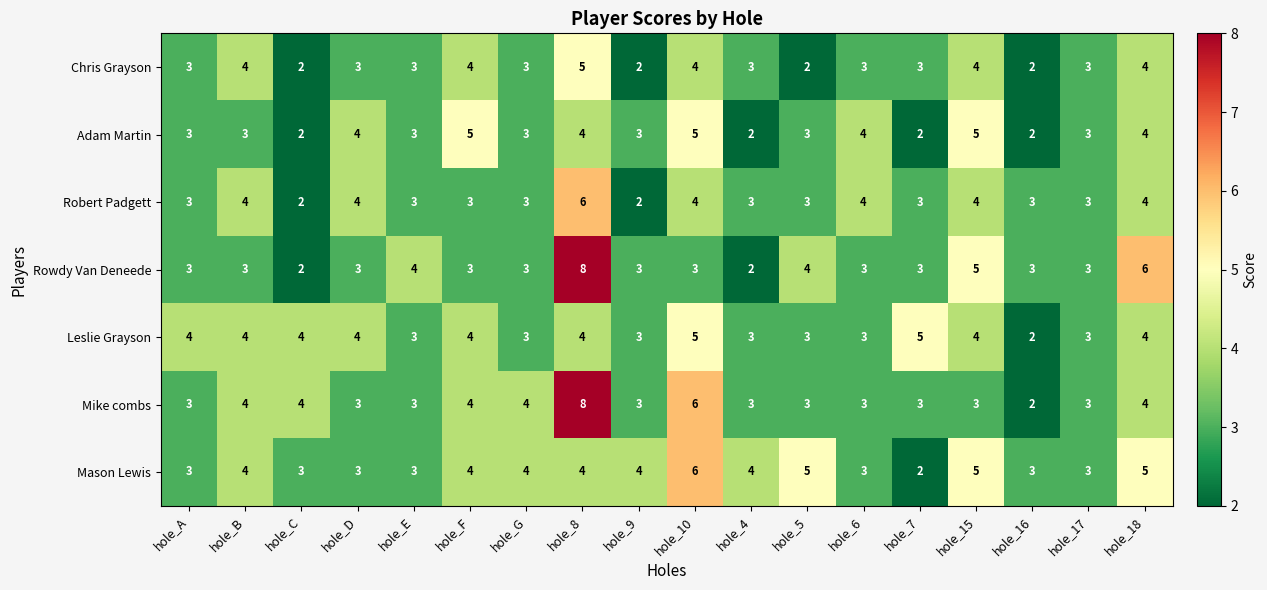

How many Mason Lewis values are between 3 and 4?

13